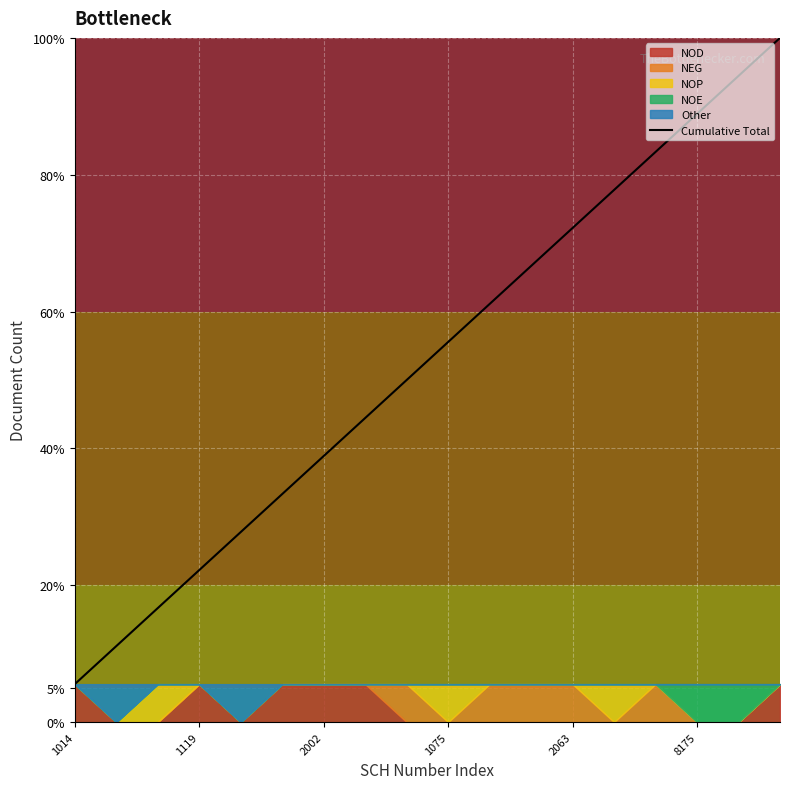

What is the average value?

10